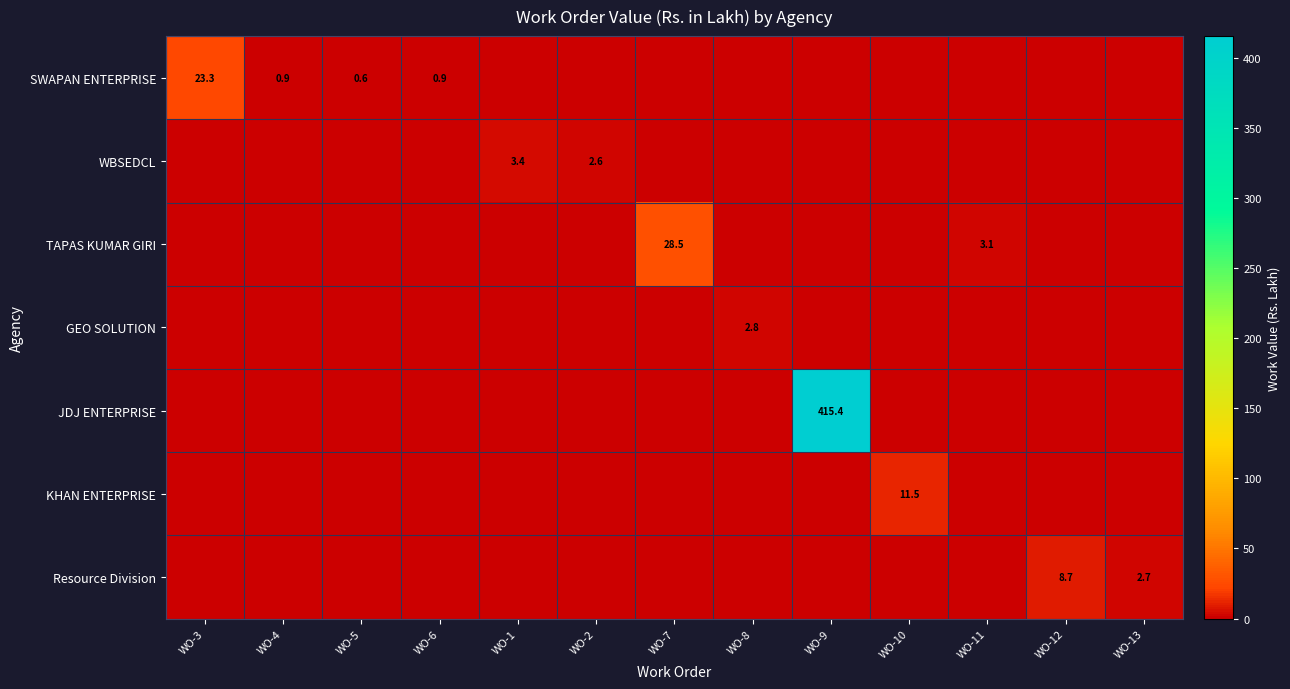

List the labels in order of JDJ ENTERPRISE value, largest first.

WO-9, WO-3, WO-4, WO-5, WO-6, WO-1, WO-2, WO-7, WO-8, WO-10, WO-11, WO-12, WO-13